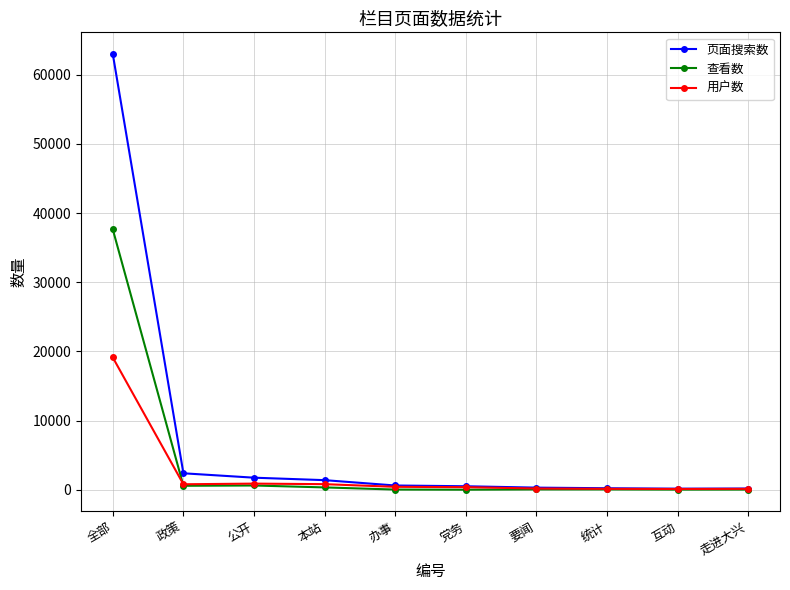

Which category has the highest value in the 用户数 series?

全部